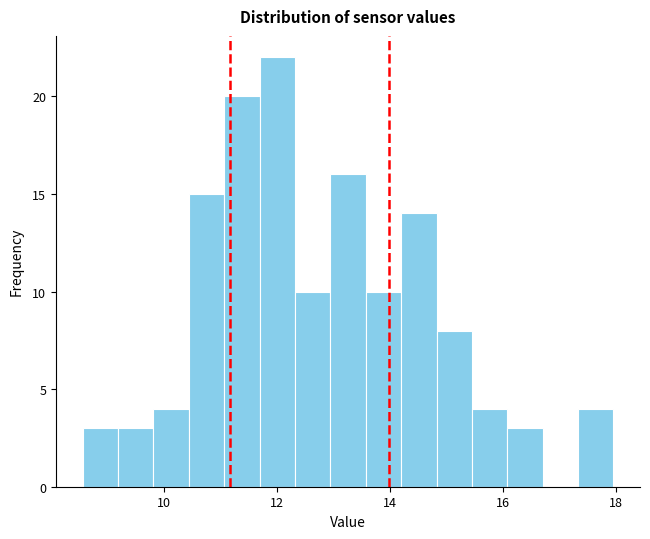

Around what value on the x-axis is the tallest bar? Give the approximate position of its centre, as read against the axis.

12.0